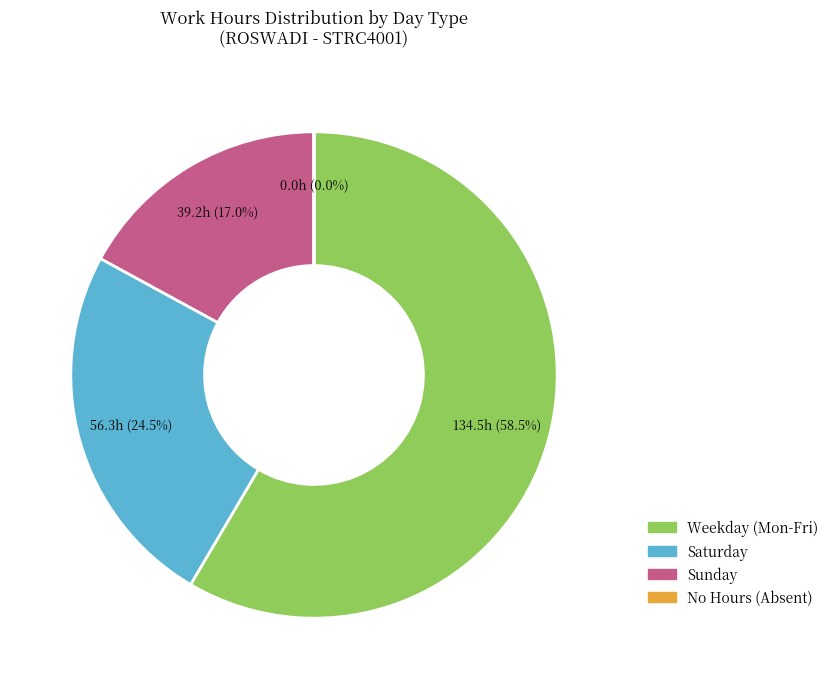

Is there a majority slice in this chart?

Yes